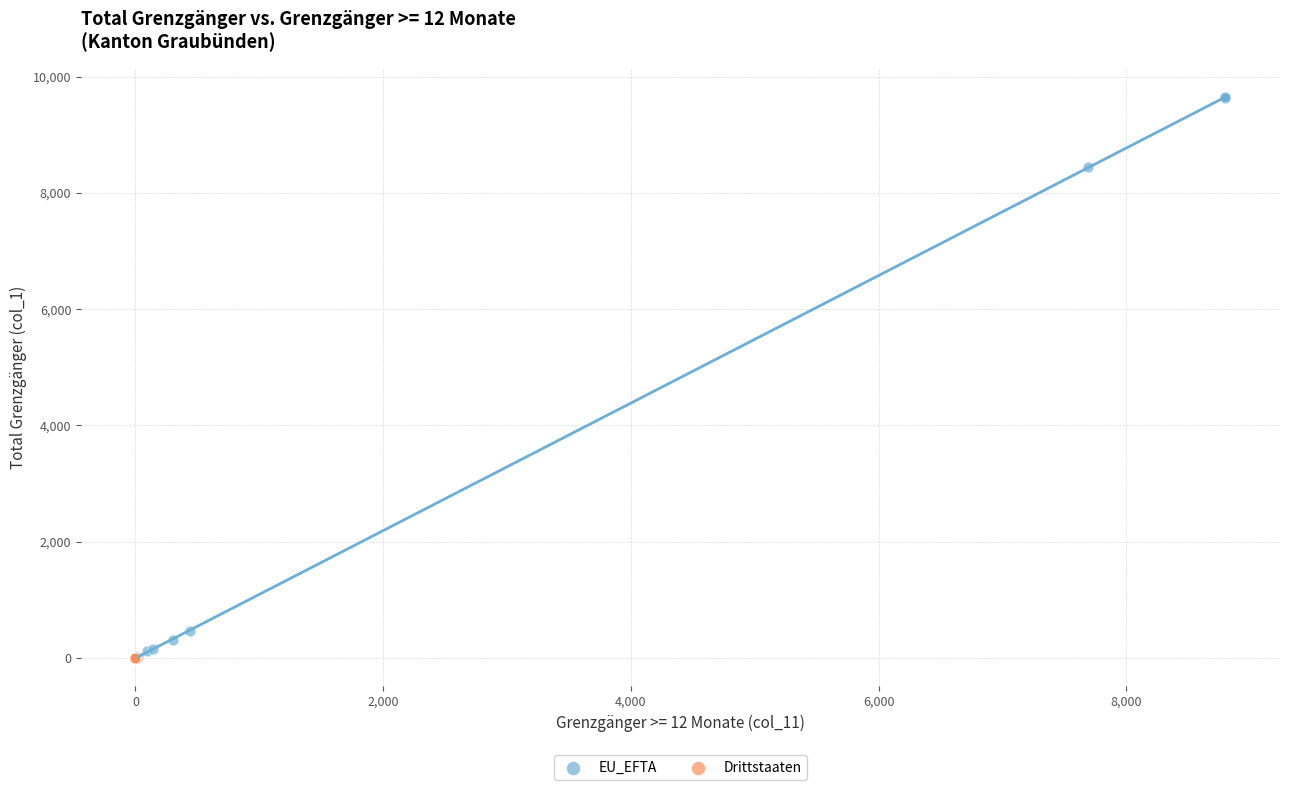

Which series has the widest spread of Y values?

EU_EFTA